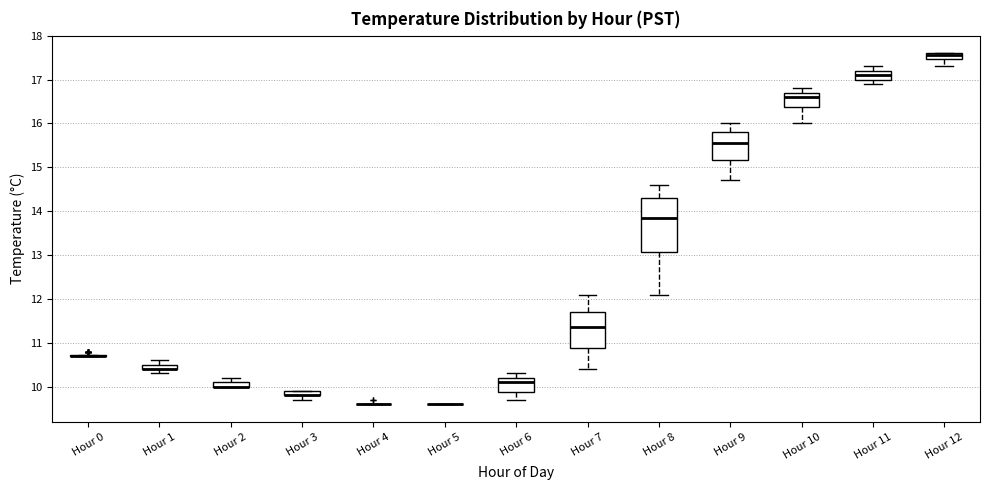

Which box is the tallest, from its lower edge to its upper edge?

Hour 8